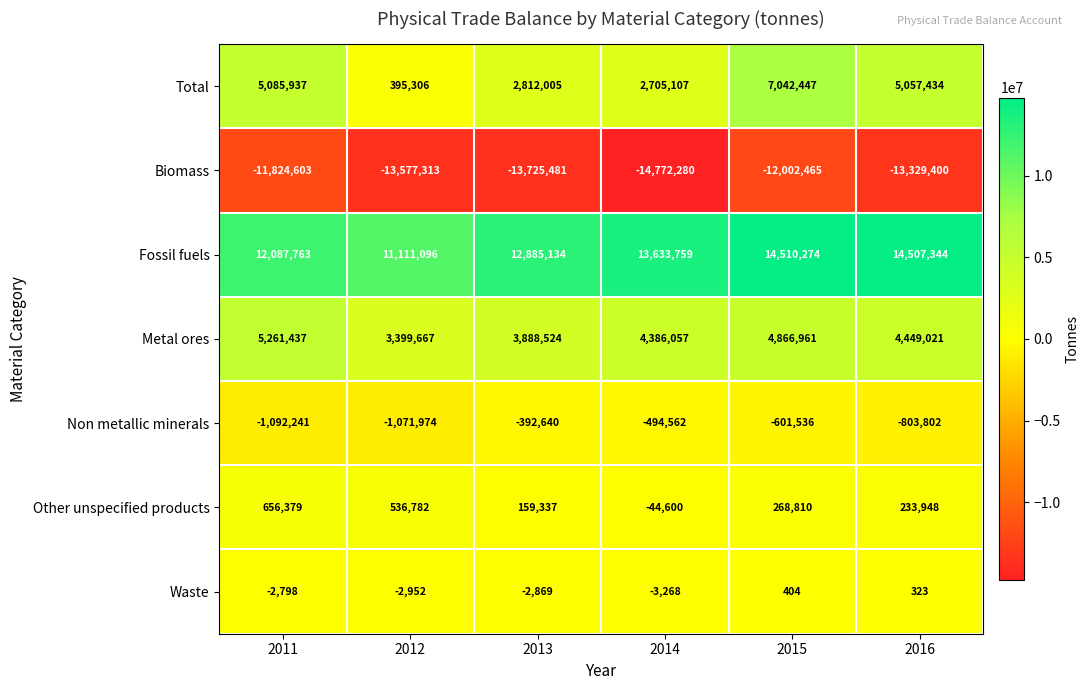

True or false: Other unspecified products has a value of 106545 at 2015.

False